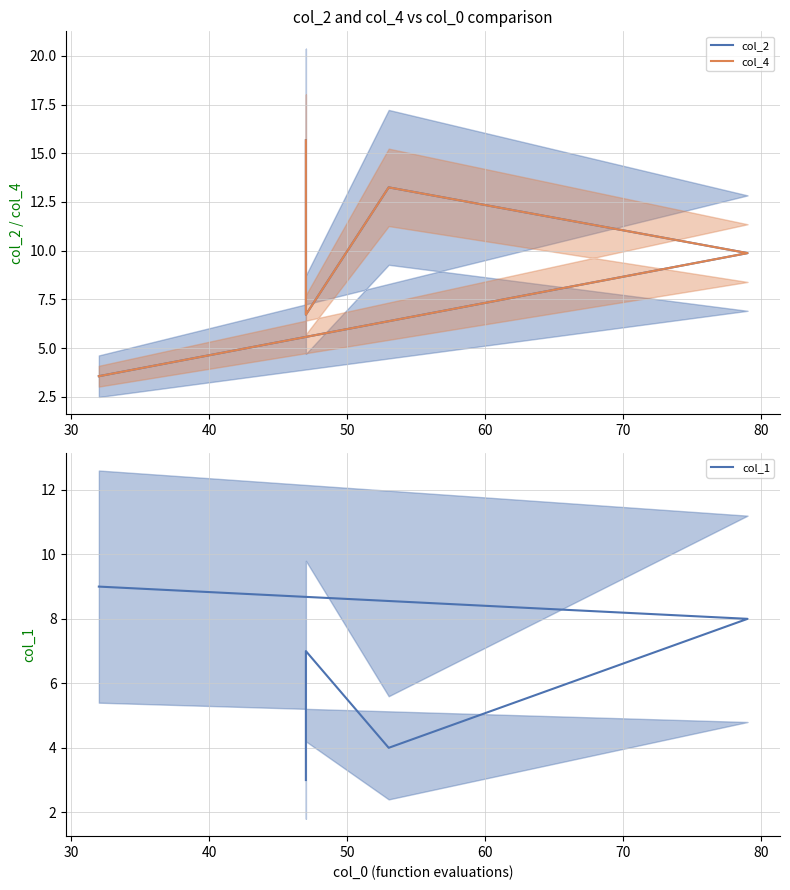

How many lines are shown in the chart?

3